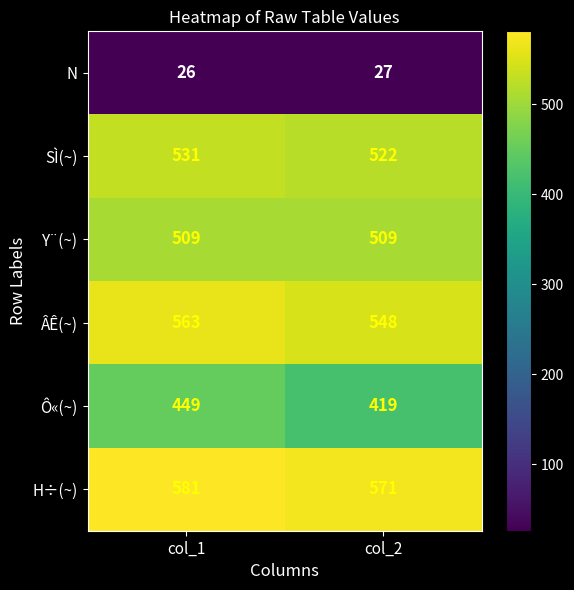

What is the approximate value of Y¨(~) at col_2?

509